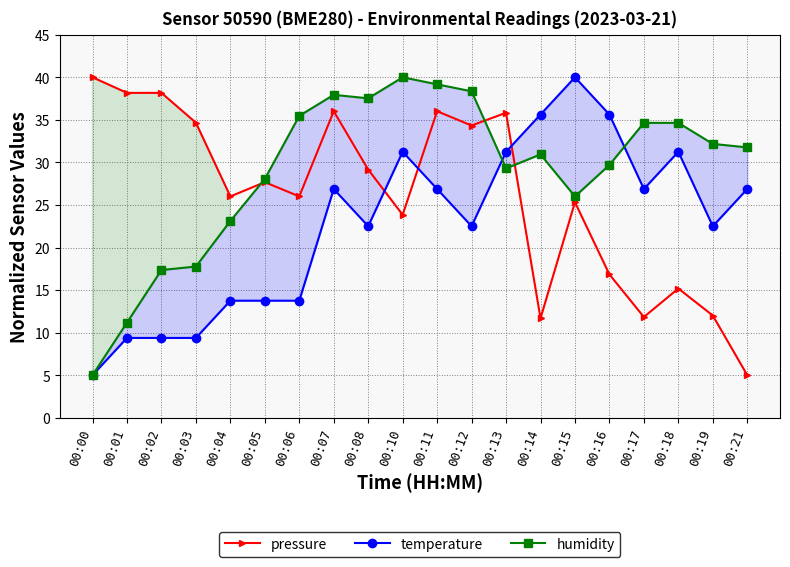

Which category has the lowest value in the humidity series?

00:00